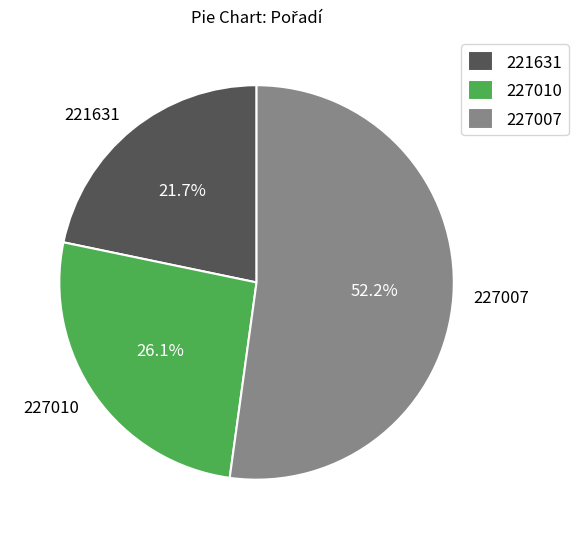

To the nearest percent, what percentage of the pie is 227007?

52%